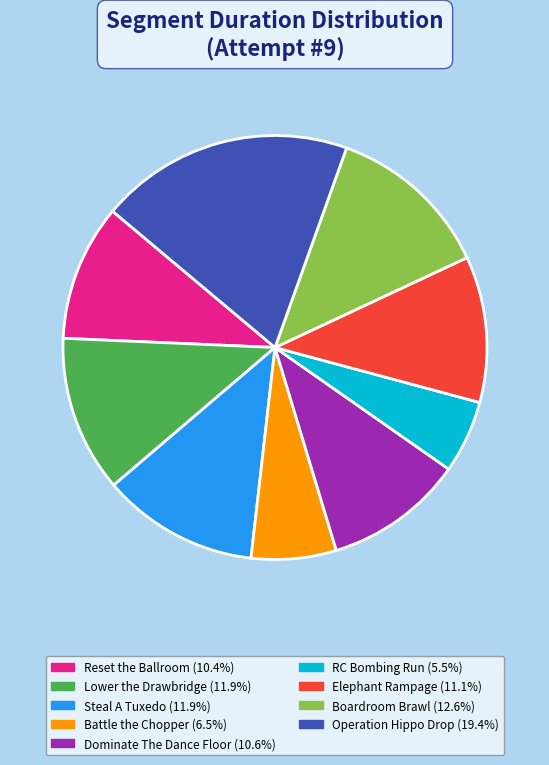

Is the sum of Battle the Chopper and Steal A Tuxedo greater than half?

No